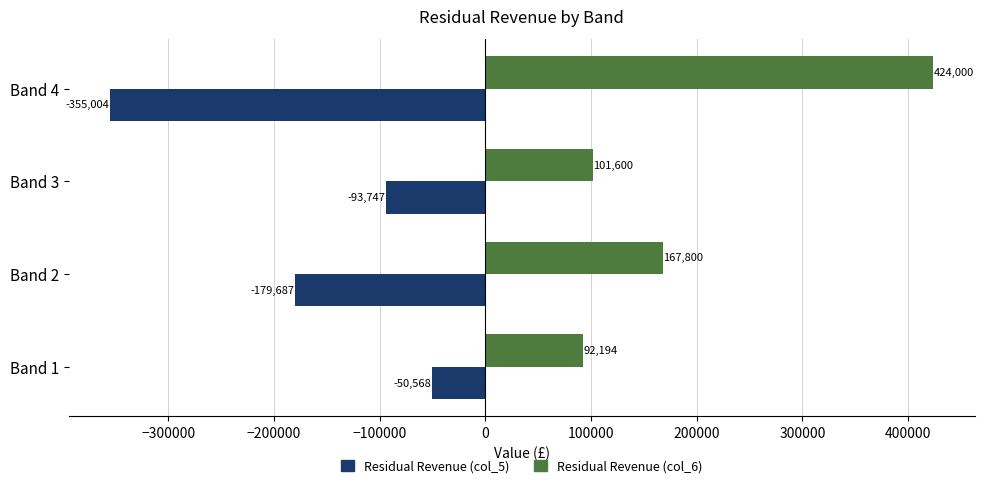

Which label corresponds to the smallest value in the chart?

Band 4